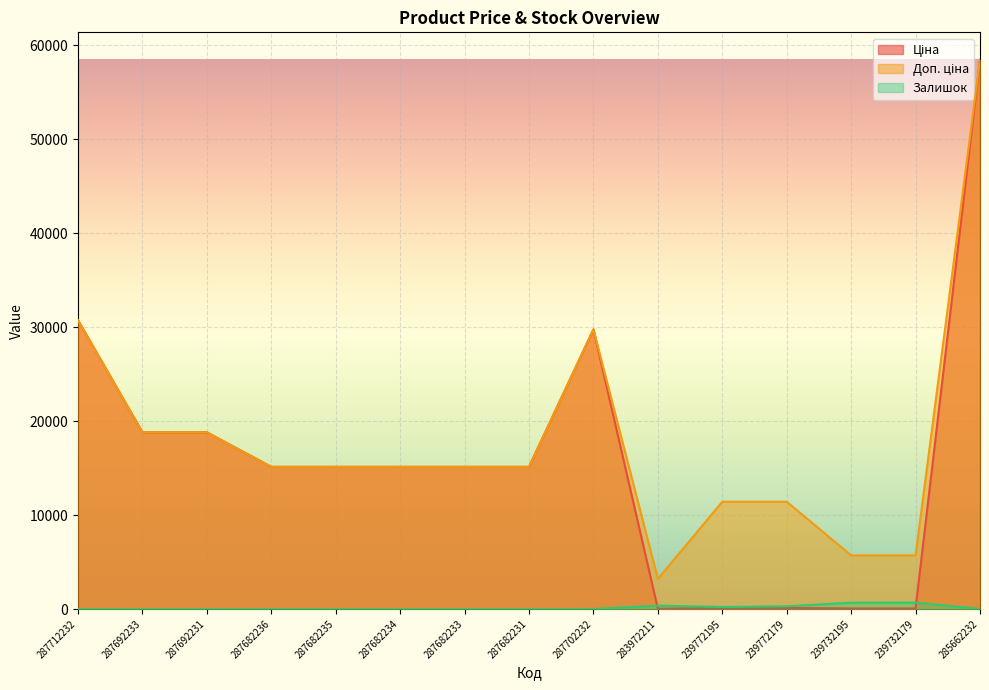

Which category has the lowest value across all series?

287712232